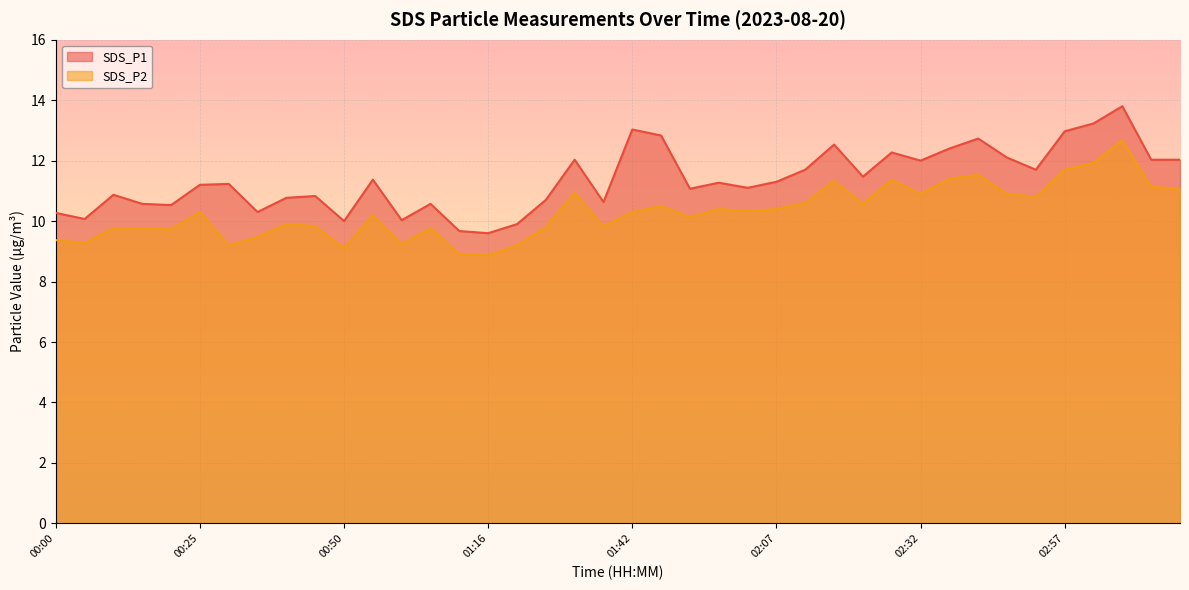

Rank the categories by SDS_P2 value from highest to lowest.

03:07, 03:02, 02:57, 02:42, 02:37, 02:27, 02:17, 03:12, 03:18, 01:32, 02:32, 02:47, 02:52, 02:12, 02:22, 01:47, 01:57, 02:07, 02:02, 00:25, 01:42, 00:56, 01:52, 00:40, 00:45, 01:37, 01:27, 00:10, 00:15, 01:06, 00:20, 00:35, 00:00, 00:05, 01:01, 00:30, 01:21, 00:50, 01:11, 01:16